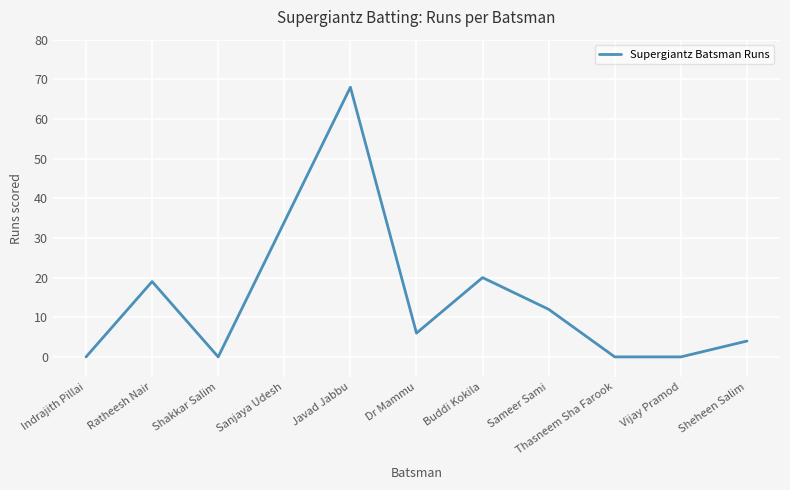

What is the difference between the maximum and minimum values?

68